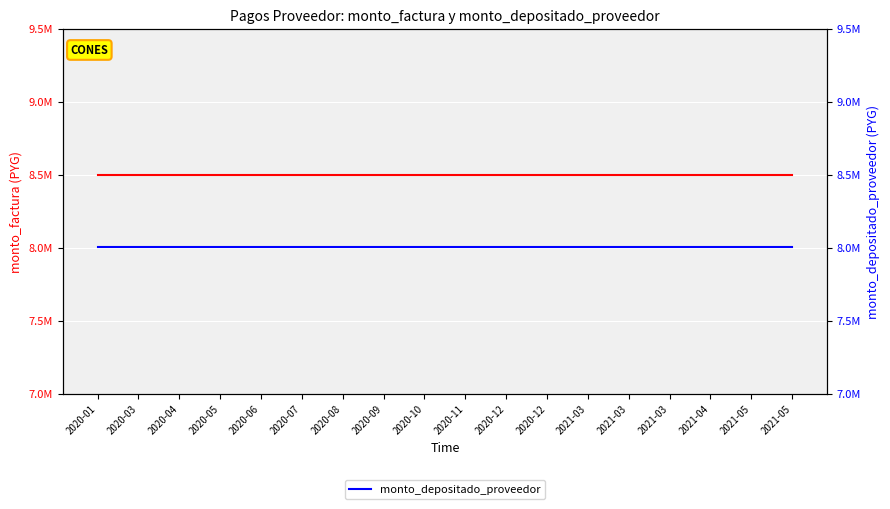

Is it true that monto_depositado_proveedor equals 1773617 at 2021-03?

False